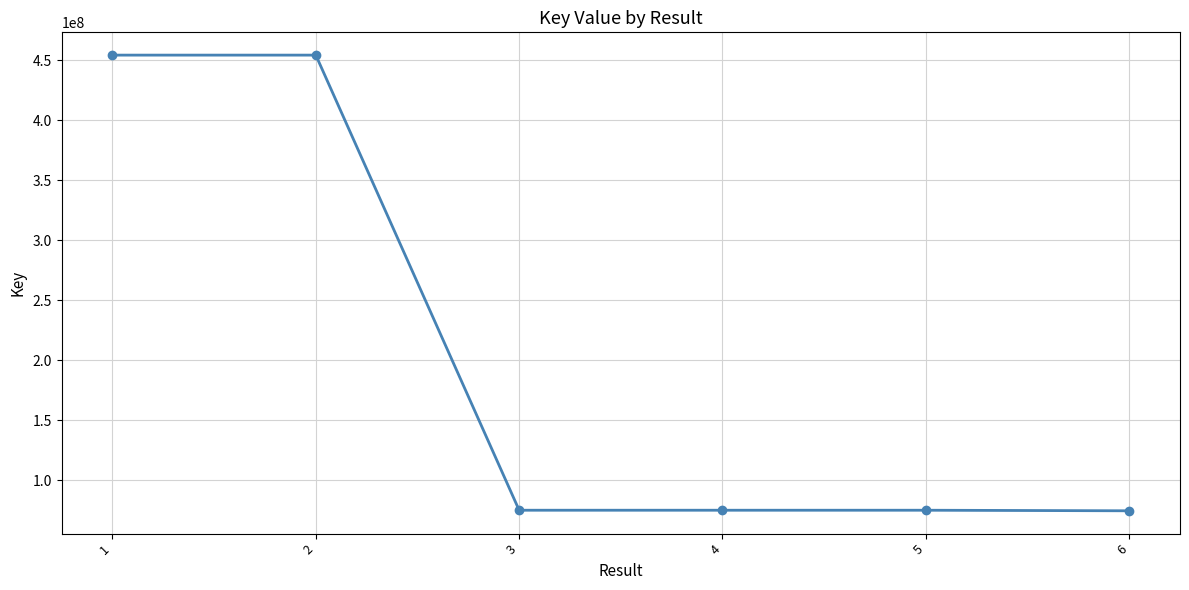

What is the maximum value shown in the chart?

454365635